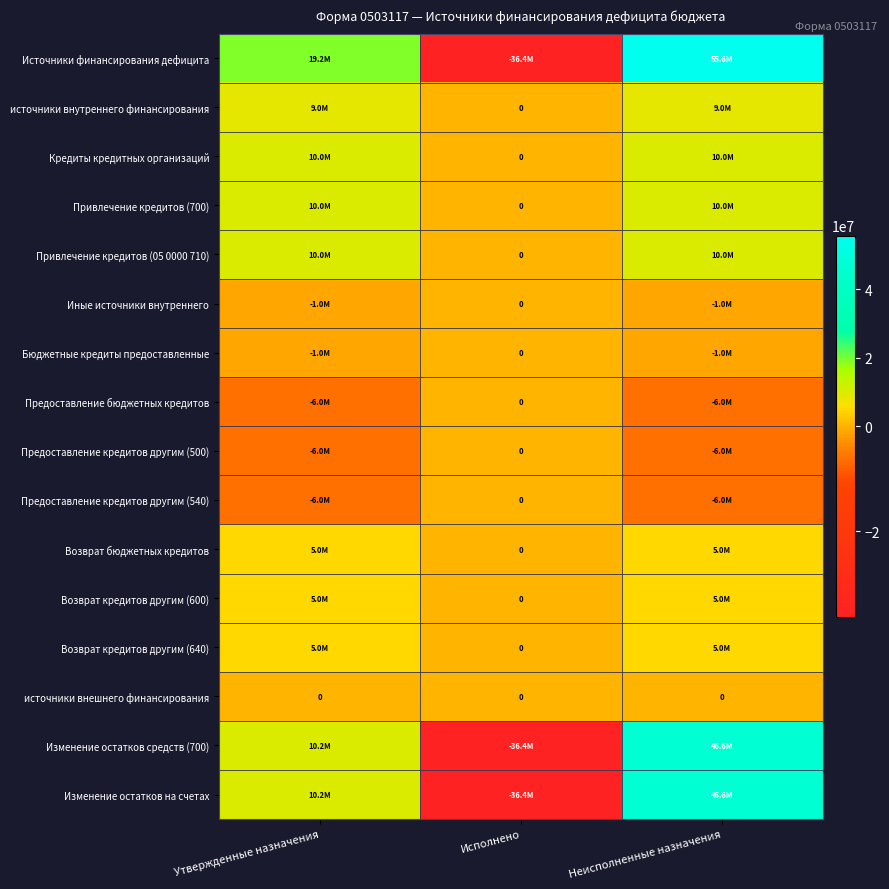

True or false: Привлечение кредитов (05 0000 710) has a value of 5929924.2 at Исполнено.

False